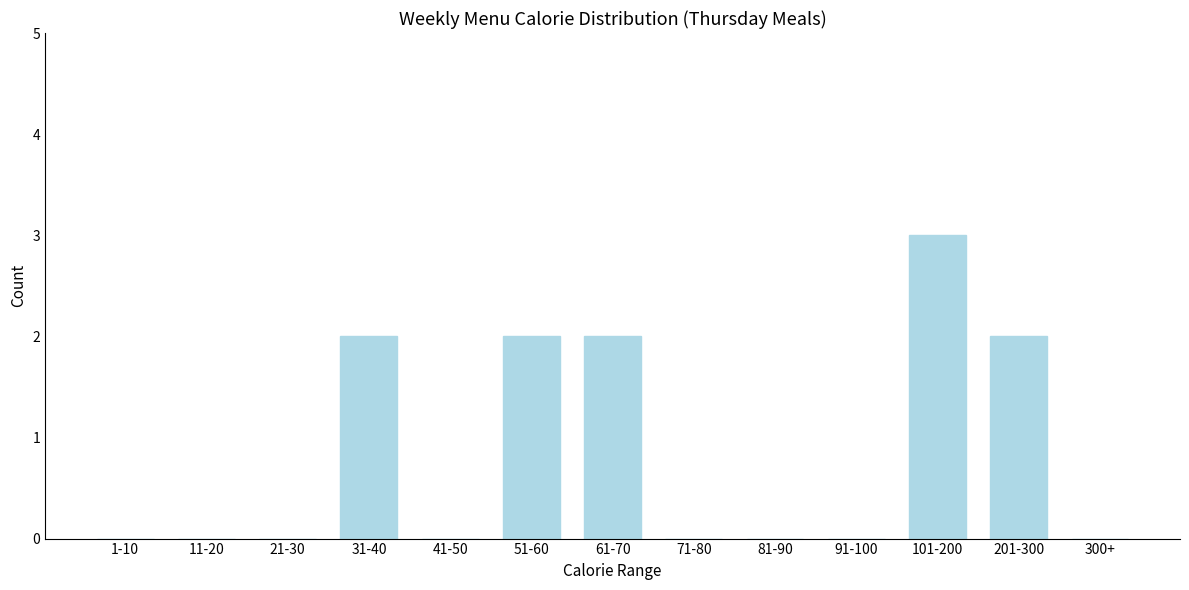

Reading left to right, transcribe all the data shown in this chart.

1-10=0	11-20=0	21-30=0	31-40=2	41-50=0	51-60=2	61-70=2	71-80=0	81-90=0	91-100=0	101-200=3	201-300=2	300+=0